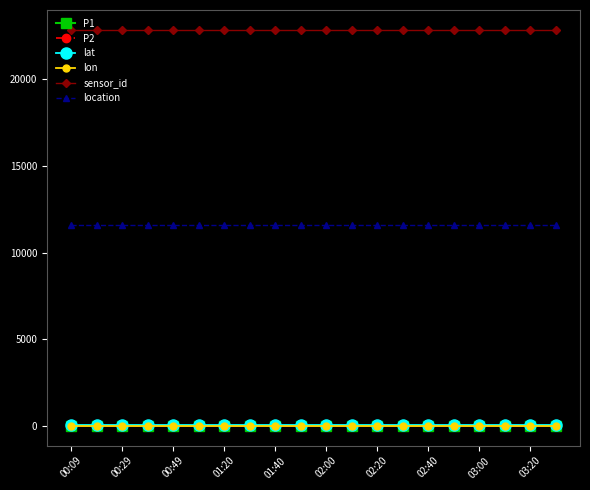

Which series has the largest total across all categories?

sensor_id